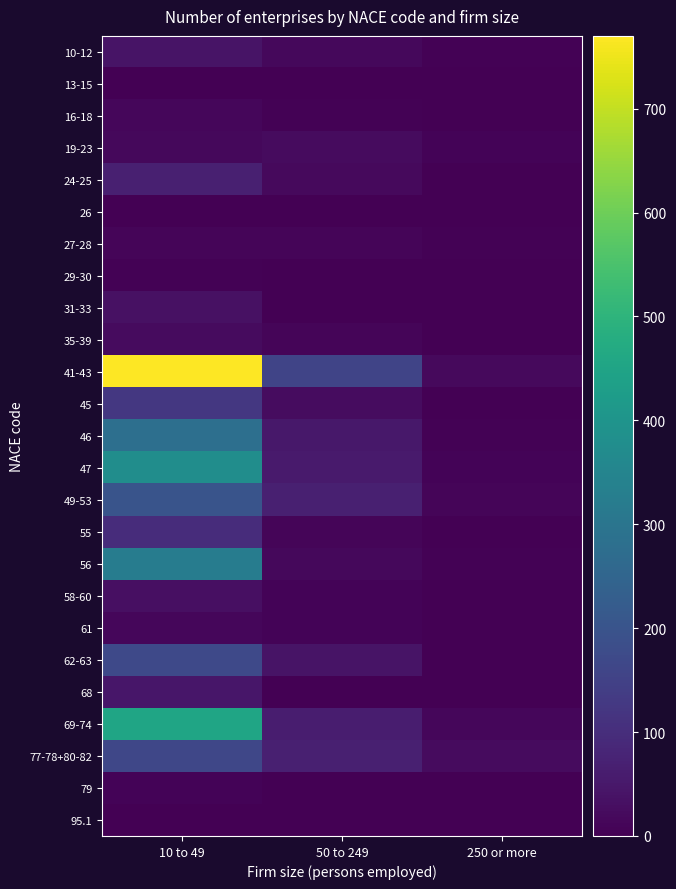

Rank the series by their maximum value, from highest to lowest.

41-43, 69-74, 47, 56, 46, 49-53, 62-63, 77-78+80-82, 45, 55, 24-25, 68, 10-12, 31-33, 58-60, 35-39, 19-23, 16-18, 61, 27-28, 79, 29-30, 13-15, 26, 95.1